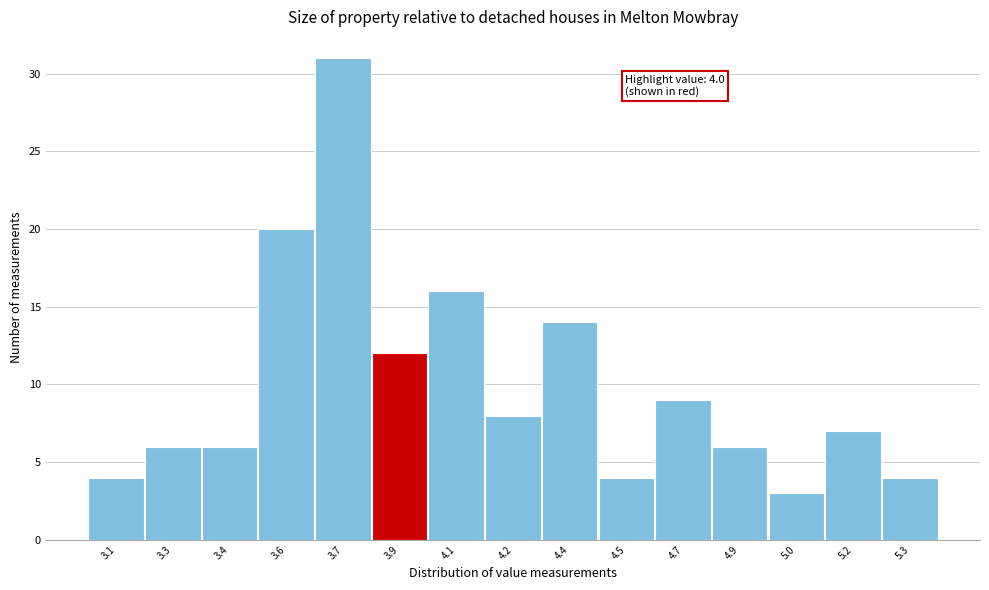

Reading left to right, transcribe all the data shown in this chart.

3.1=4	3.3=6	3.4=6	3.6=20	3.7=31	3.9=12	4.1=16	4.2=8	4.4=14	4.5=4	4.7=9	4.9=6	5.0=3	5.2=7	5.3=4